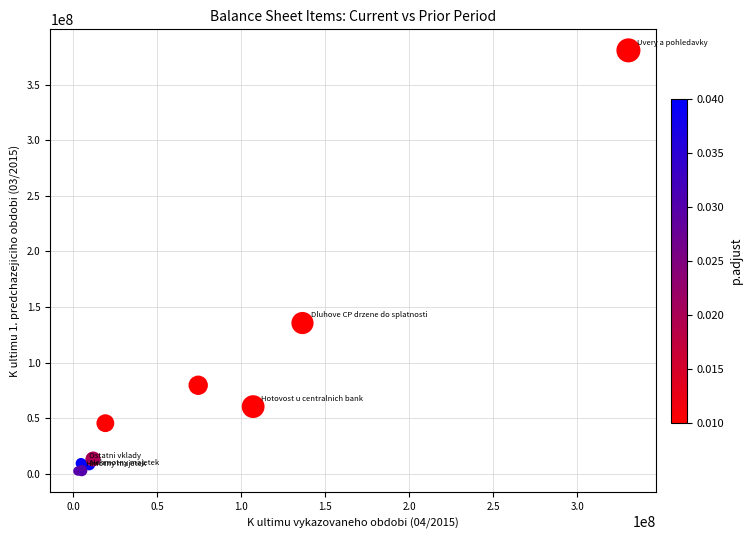

What Y value in the scatter plot is closest to 191680871?

135599061.6